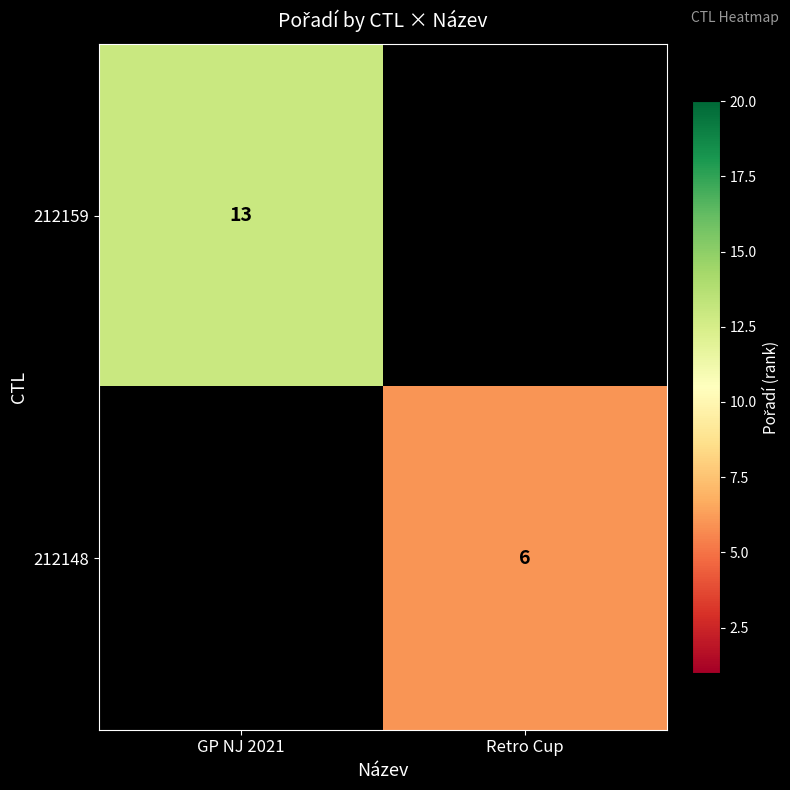

What is the maximum value shown in the chart?

13.0